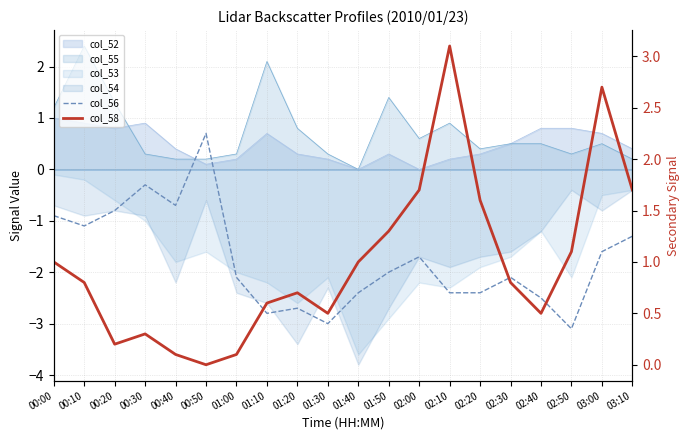

Between 01:20 and 02:10, which series saw the biggest shift?

col_58